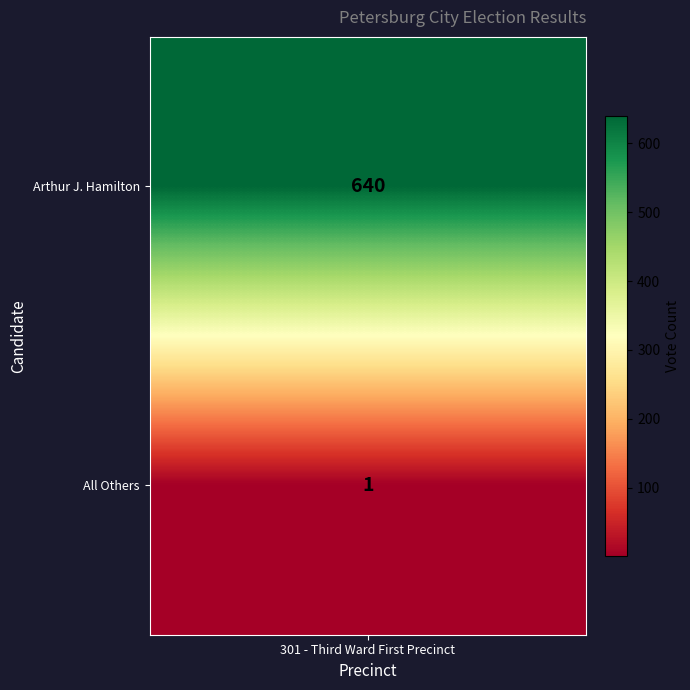

Is it true that the value at 1 is 1?

False